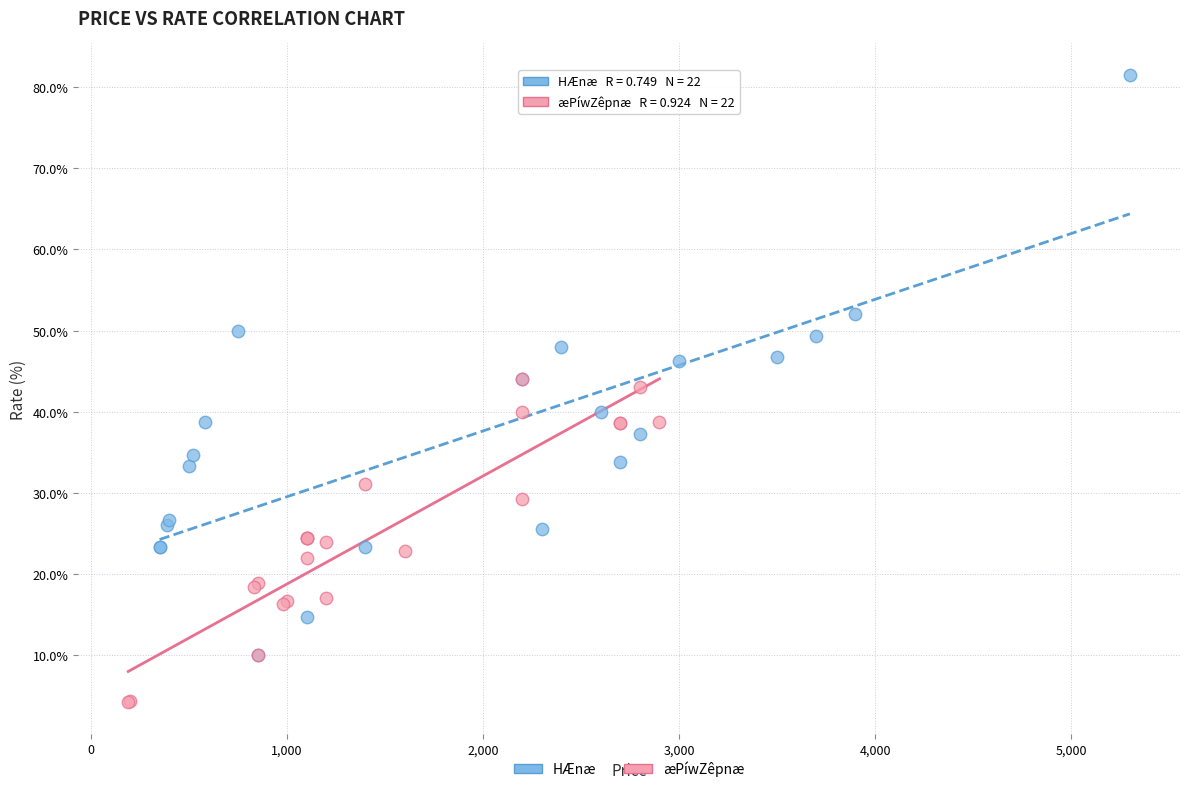

Which series contains the highest Y value?

HÆnæ